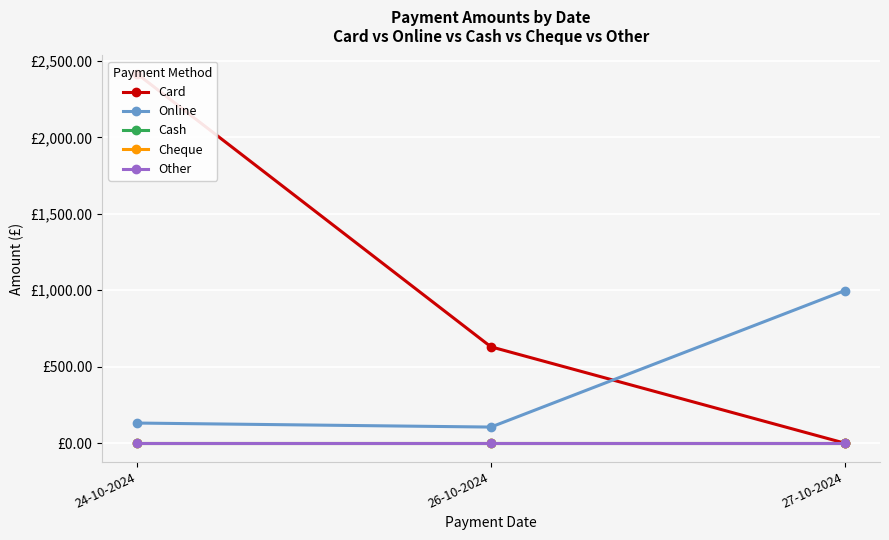

Which category has the highest value across all series?

24-10-2024